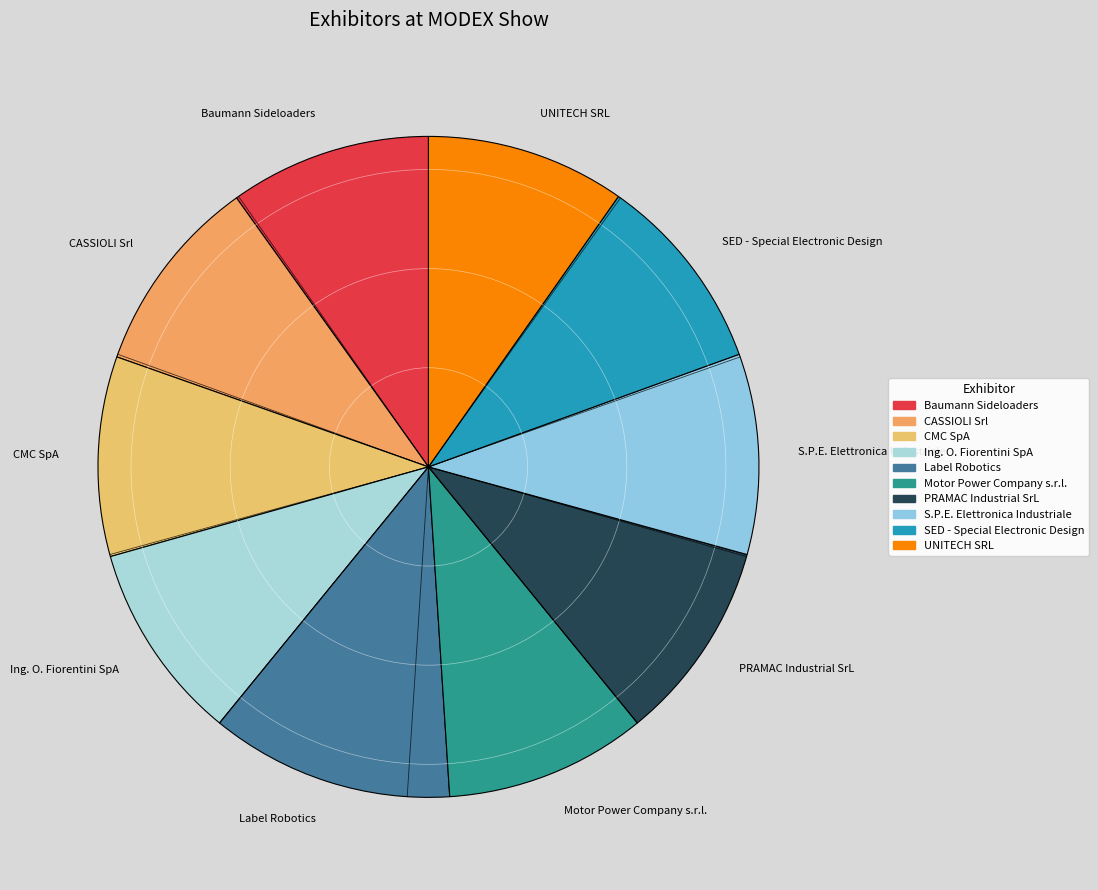

Does SED - Special Electronic Design account for over 50% of the chart?

No